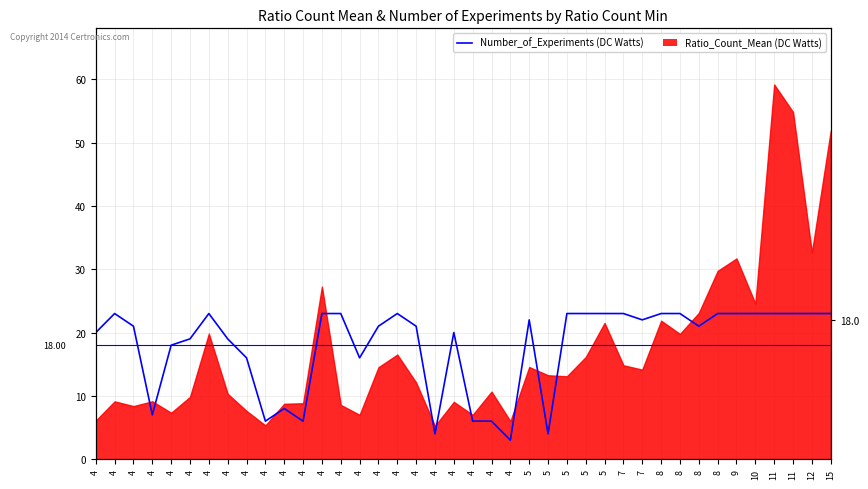

Reading left to right, transcribe all the data shown in this chart.

4=20	4=23	4=21	4=7	4=18	4=19	4=23	4=19	4=16	4=6	4=8	4=6	4=23	4=23	4=16	4=21	4=23	4=21	4=4	4=20	4=6	4=6	4=3	5=22	5=4	5=23	5=23	5=23	7=23	7=22	8=23	8=23	8=21	8=23	9=23	10=23	11=23	11=23	12=23	15=23